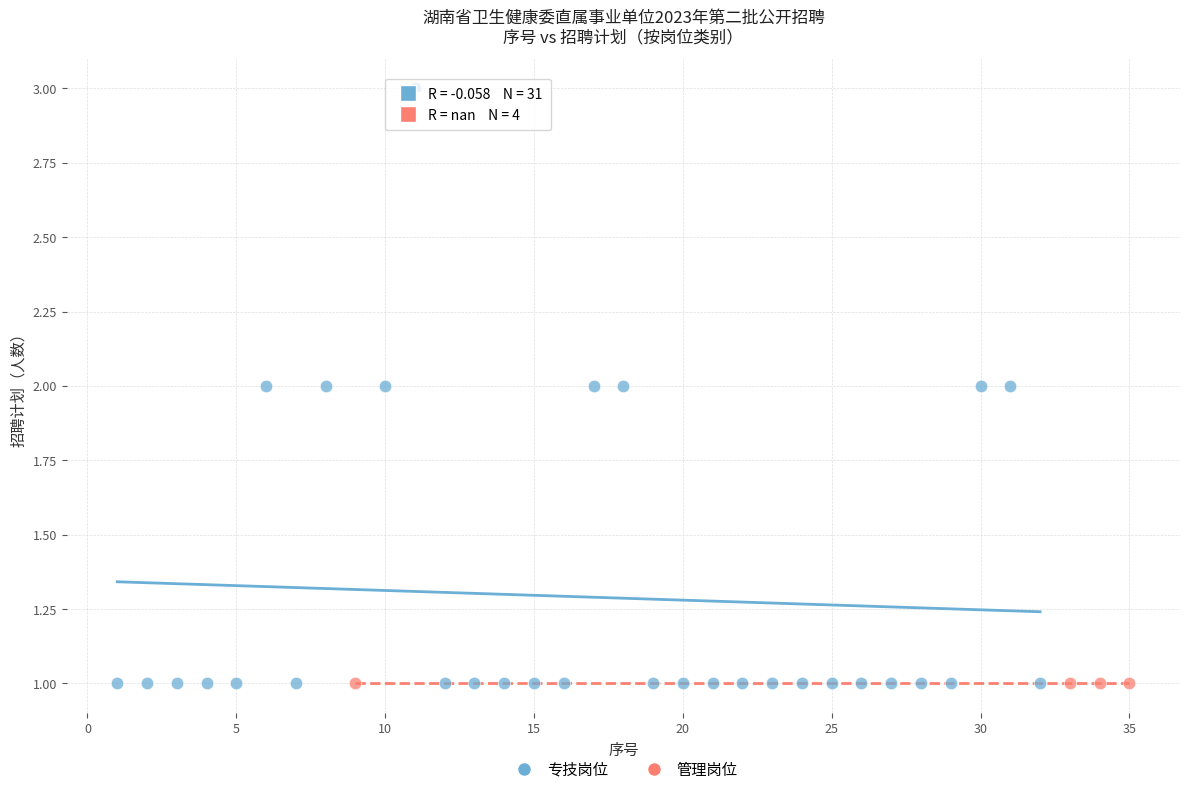

Which series reaches the maximum Y coordinate?

专技岗位